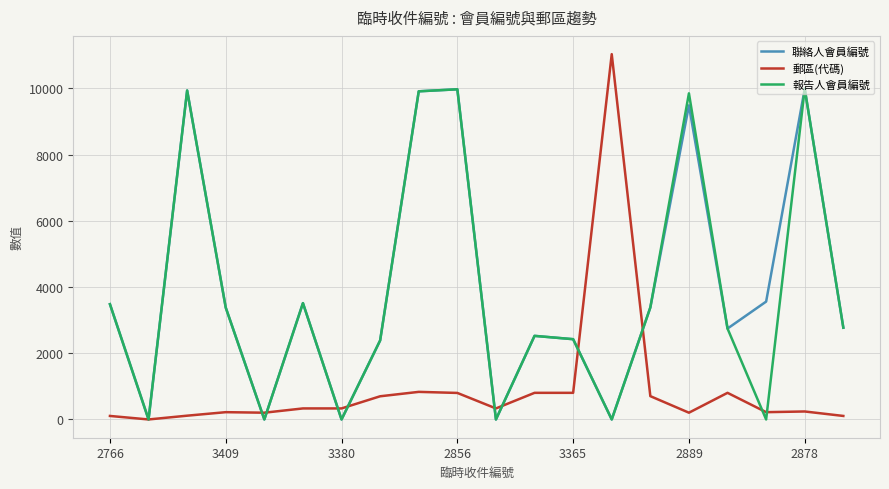

Which series has the widest spread of values?

郵區(代碼)